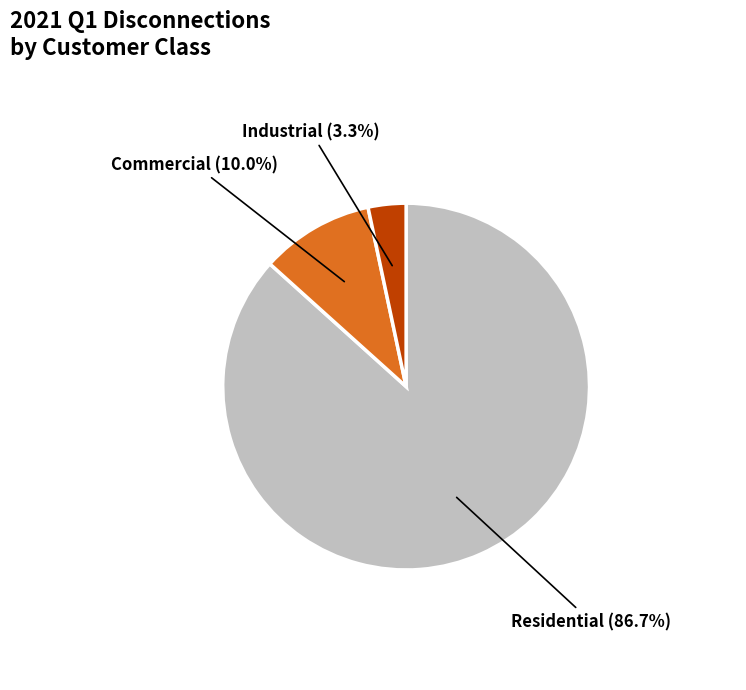

To the nearest percent, what is the difference between the largest and smallest slice percentages?

83%